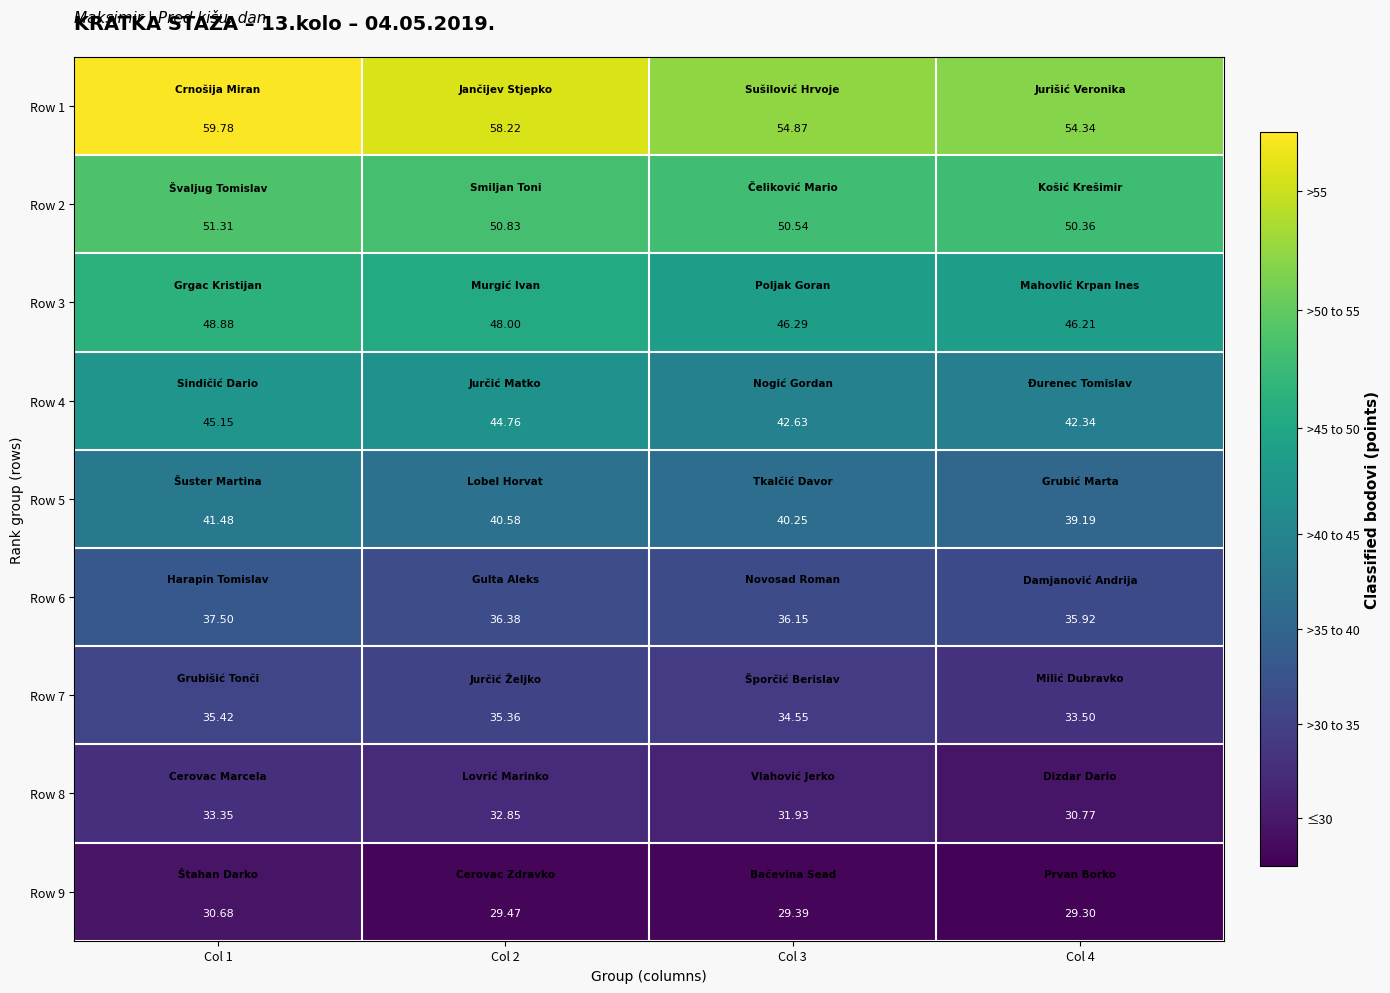

Is the value of Row 8 at Col 1 greater than the value of Row 7 at Col 2?

No